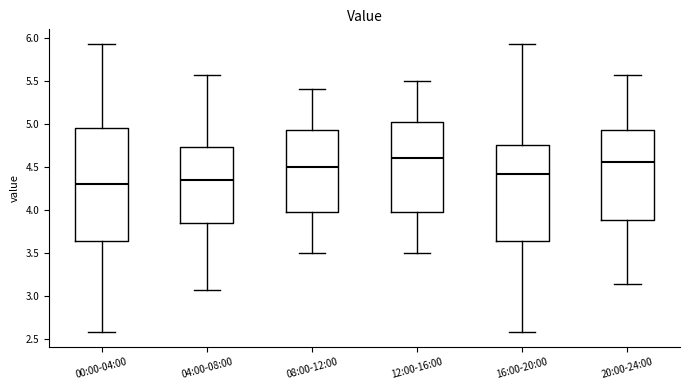

Where does the lower whisker of the box for 08:00-12:00 end on the y-axis? The values are not printed on the chart, so give them approximately, as read against the axis.

3.50